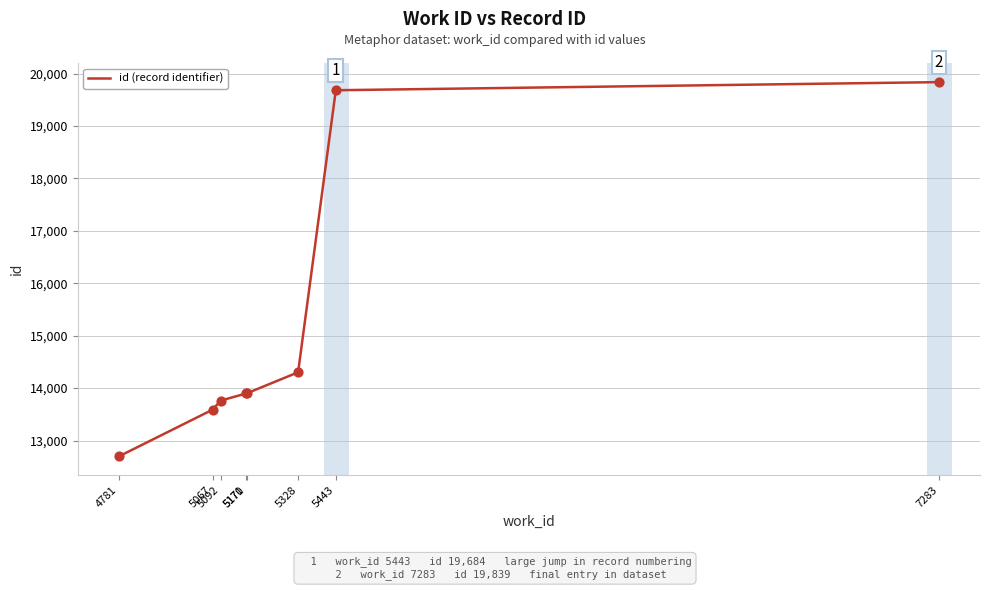

True or false: the data has more than 2 interior local peaks.

False